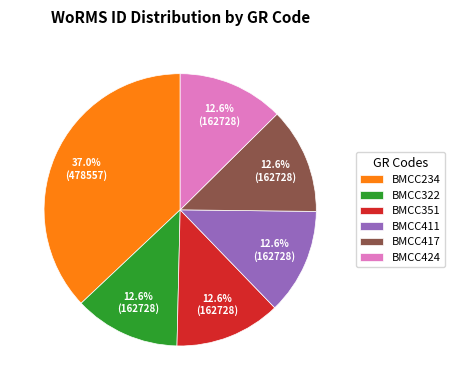

Is there a majority slice in this chart?

No